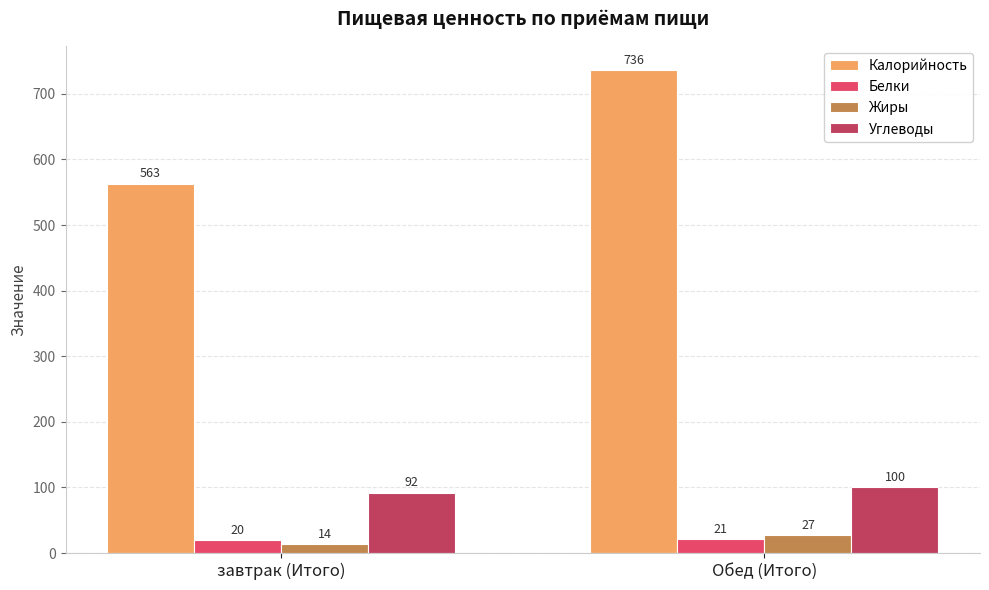

What is the minimum value shown in the chart?

14